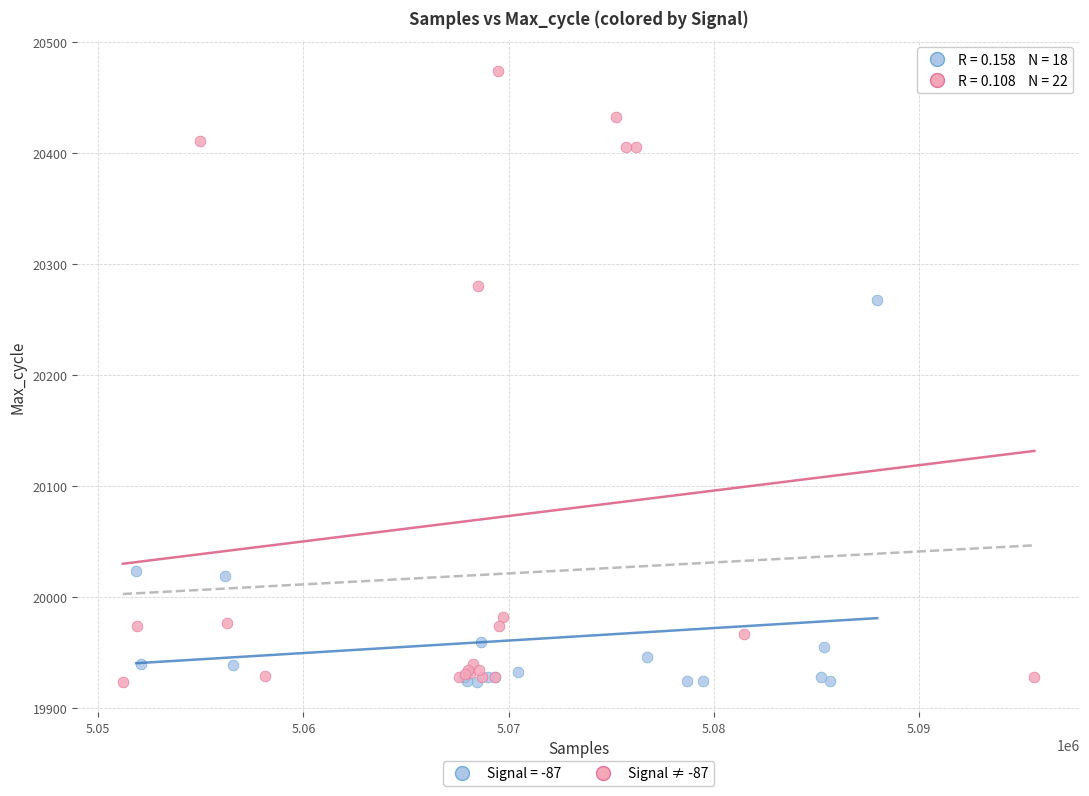

Which series reaches the maximum Y coordinate?

Signal ≠ -87